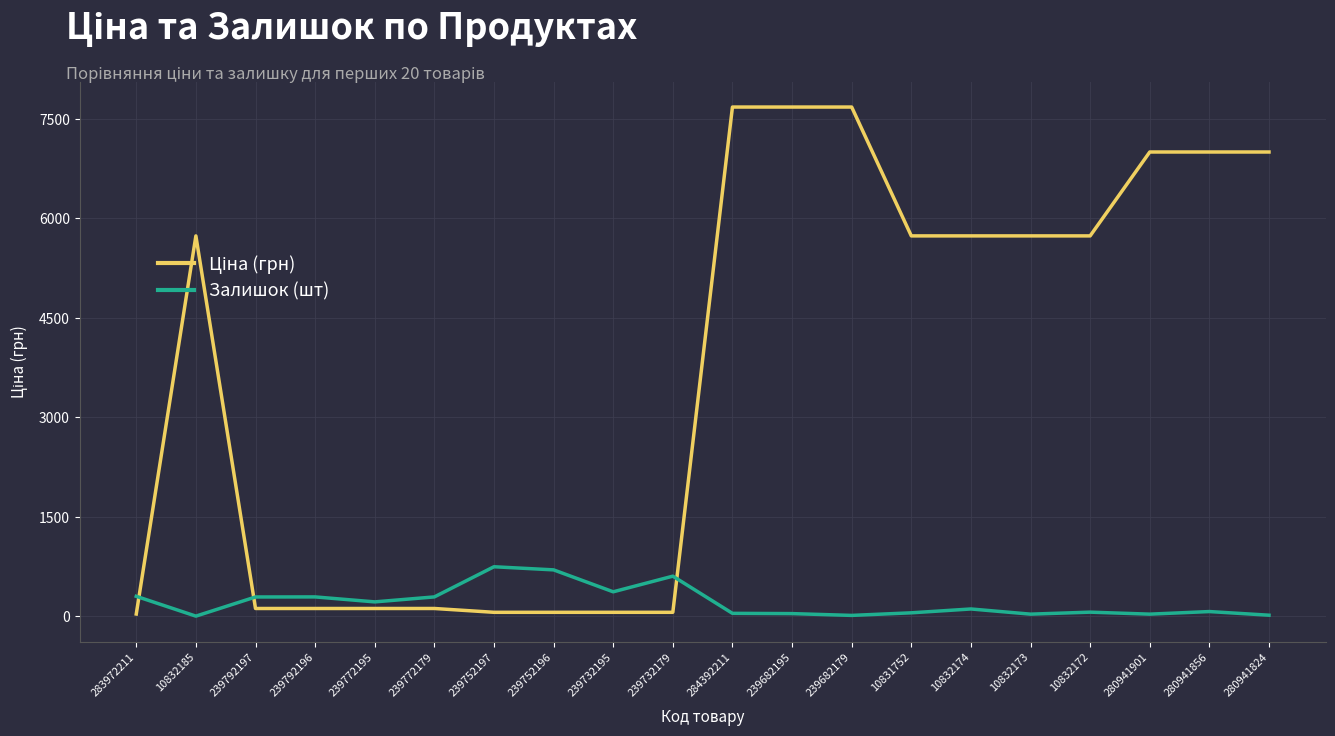

Is it true that Залишок (шт) equals 289.0 at 239792197?

True